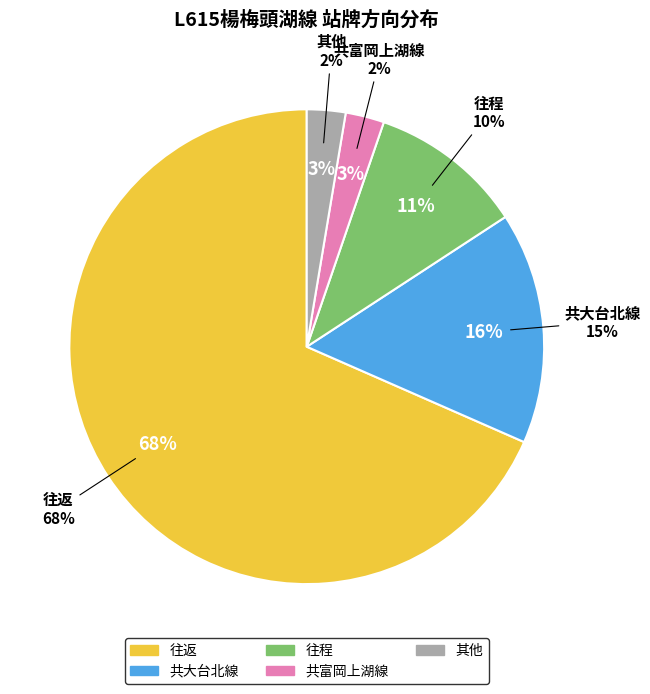

The 共富岡上湖線 slice represents 3% of the pie. True or false?

True